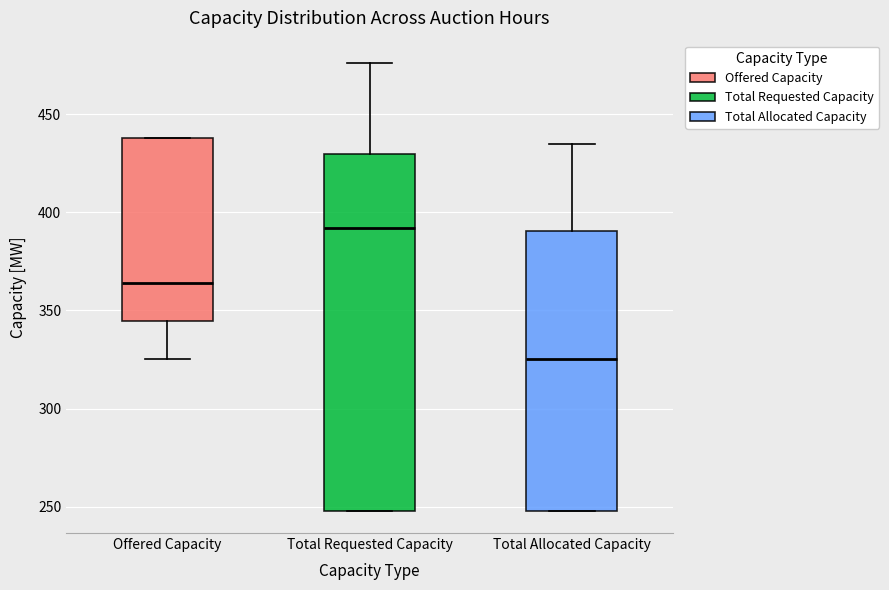

Reading left to right, read every box against the y-axis: the position of its median line, the range the box covers, and the ends of its whiskers. The values are not printed on the chart, so give them approximately, as read against the axis.

Offered Capacity: median 365, box 345 to 440, whiskers 325 to 440
Total Requested Capacity: median 390, box 250 to 430, whiskers 250 to 475
Total Allocated Capacity: median 325, box 250 to 390, whiskers 250 to 435